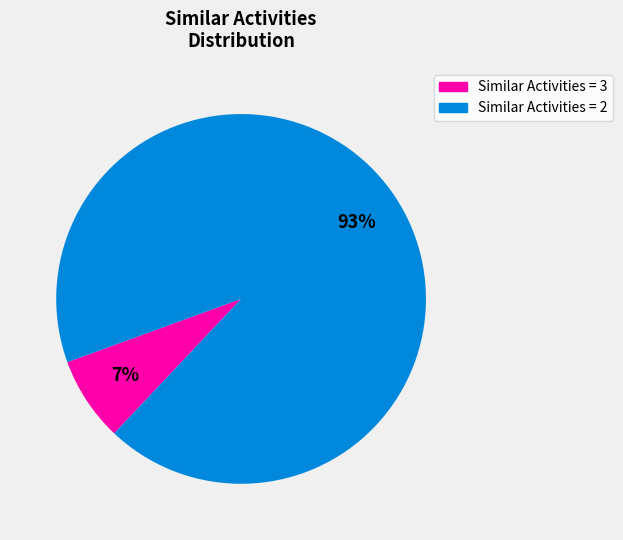

True or false: Similar Activities = 3 accounts for 15% of the total.

False